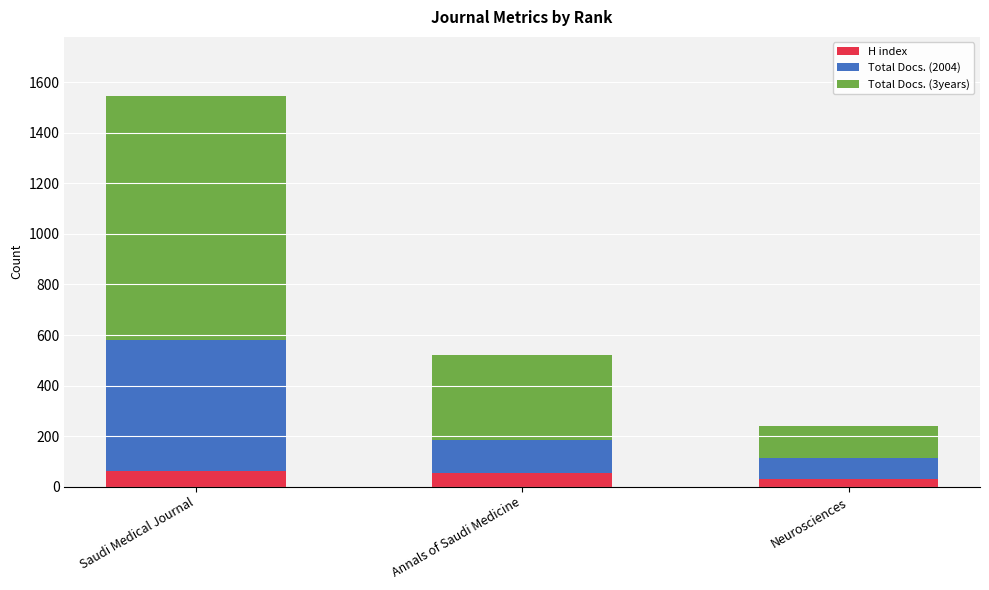

What is the maximum value for H index?

63